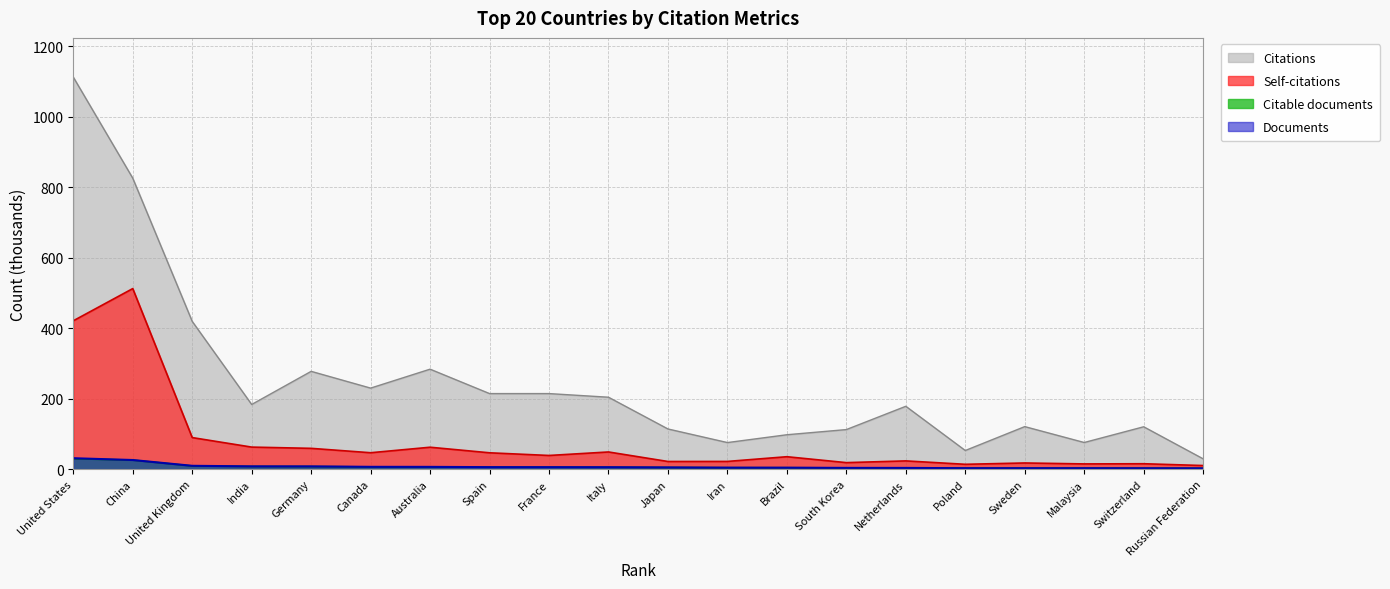

What is the value of the Citable documents point at the 18th from the left?

2.6